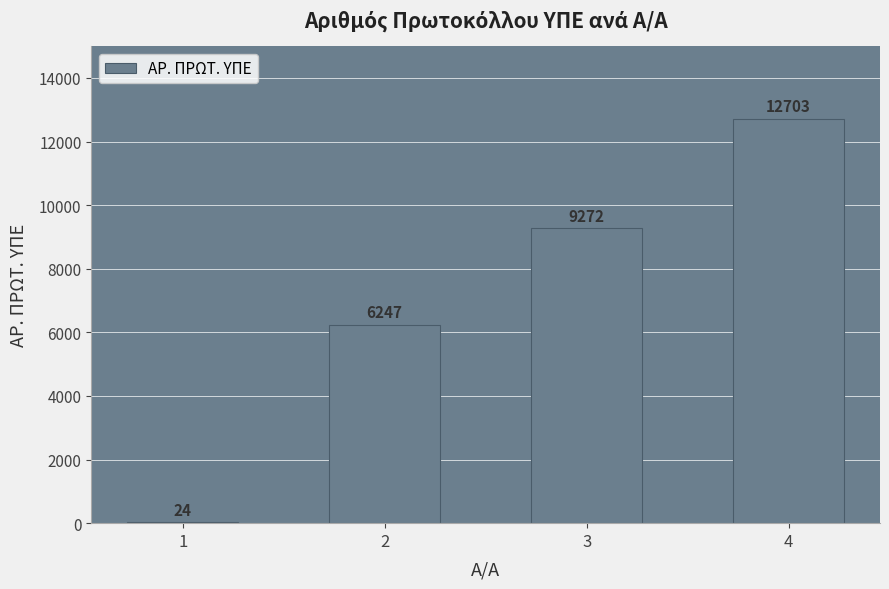

Reading left to right, extract all data points from this chart.

1=24	2=6247	3=9272	4=12703